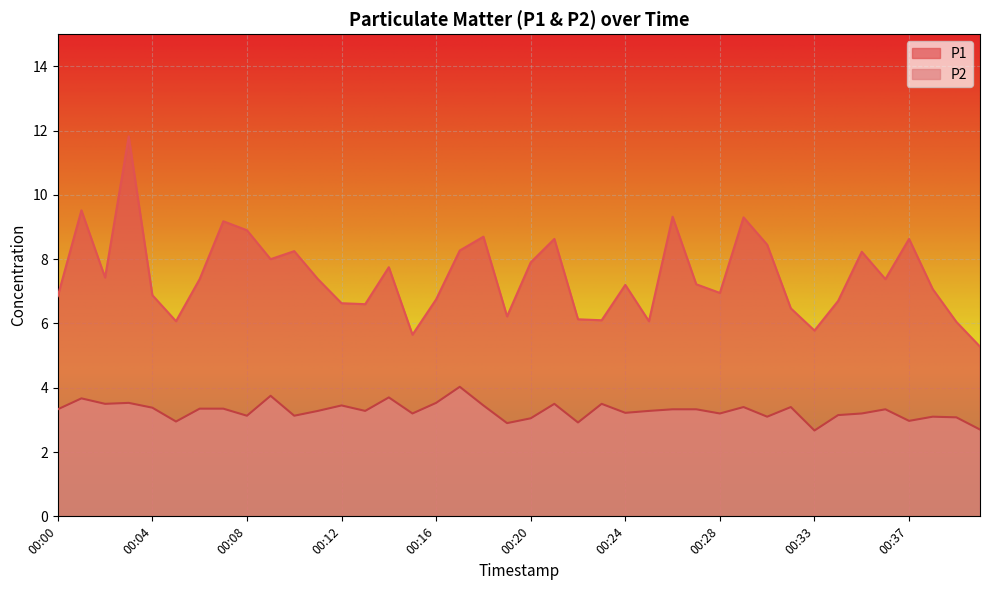

What is the lowest value of the P2 series?

2.7